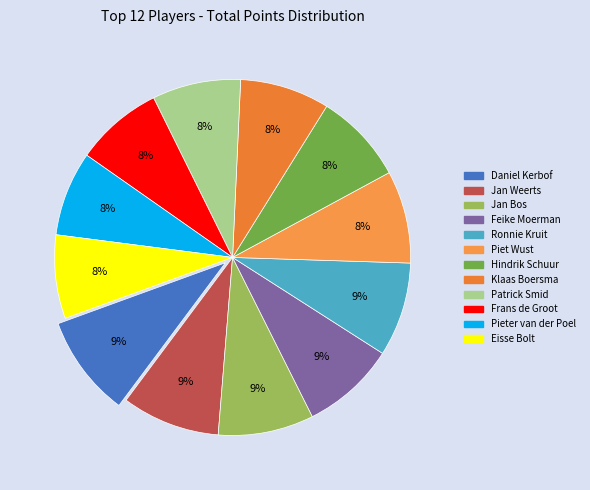

What portion of the pie excludes Hindrik Schuur?

91.8%